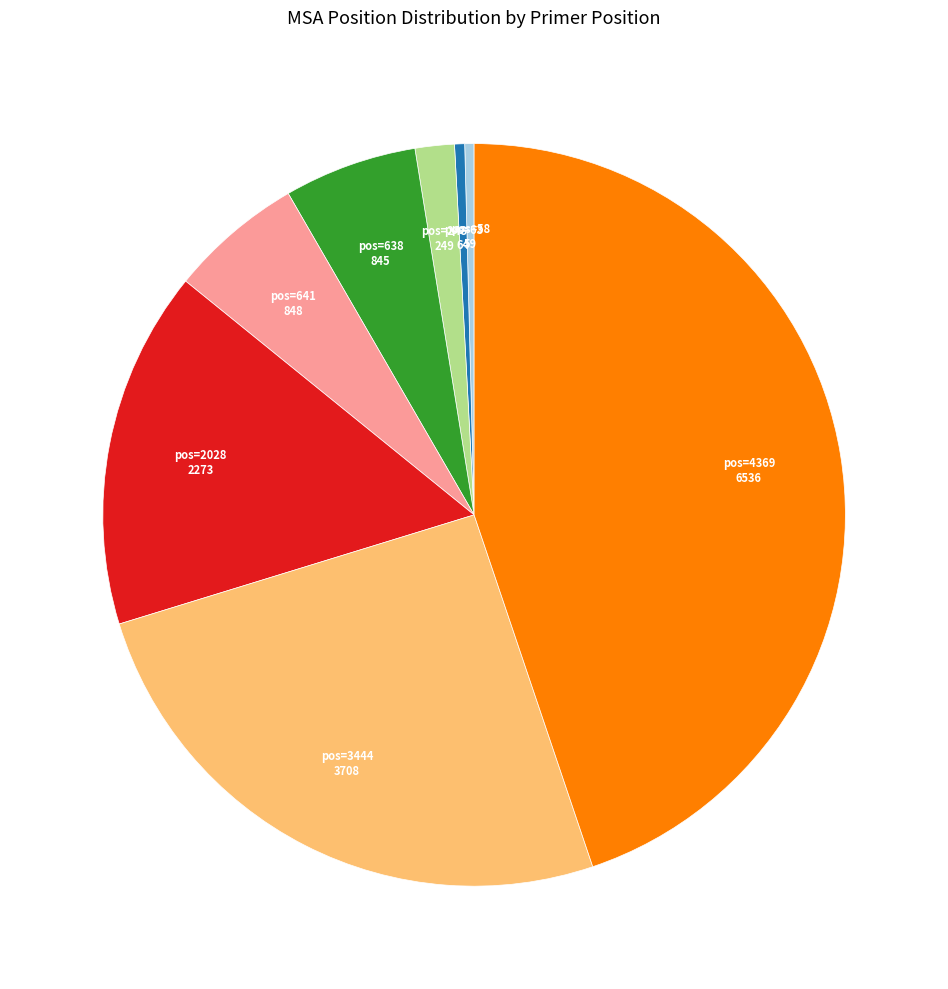

Is there a majority slice in this chart?

No